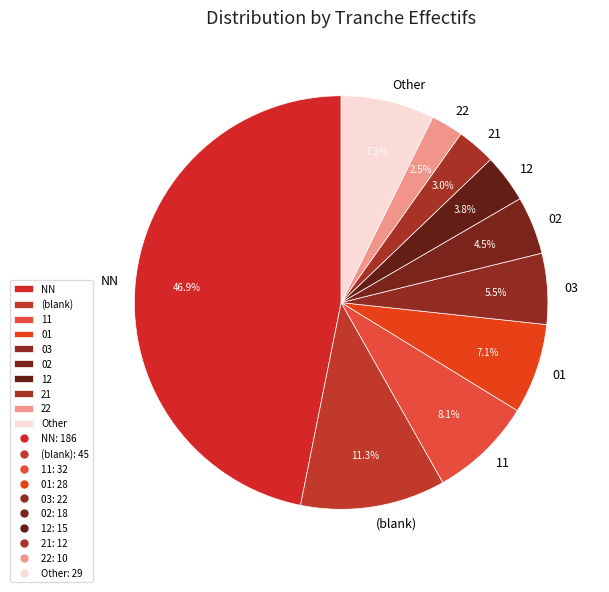

True or false: 03 accounts for 21% of the total.

False